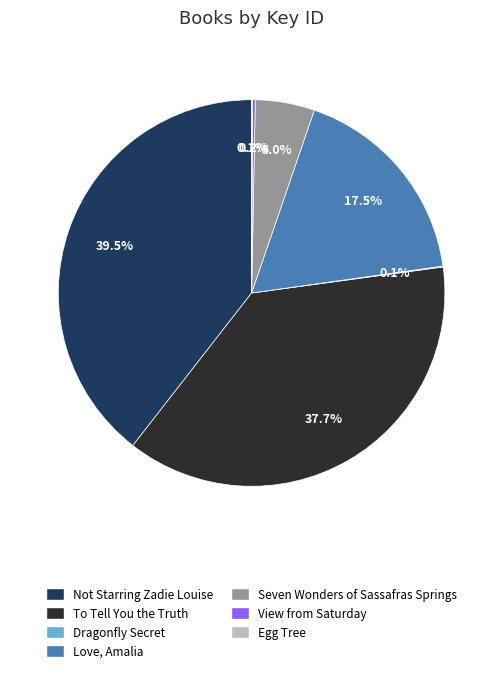

Which slice is the largest?

Not Starring Zadie Louise